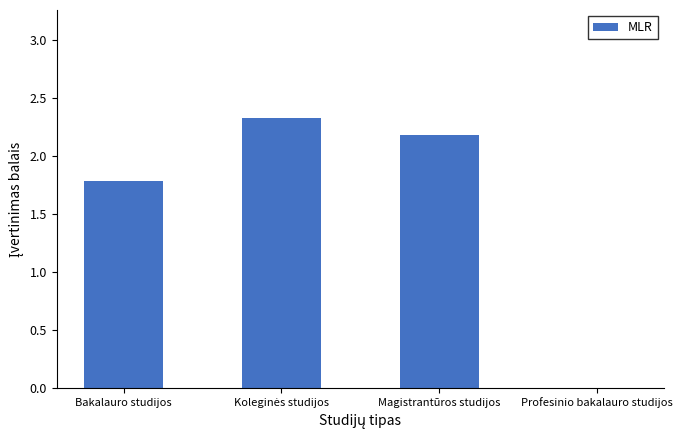

What is the change in value from Bakalauro studijos to Profesinio bakalauro studijos?

-1.8